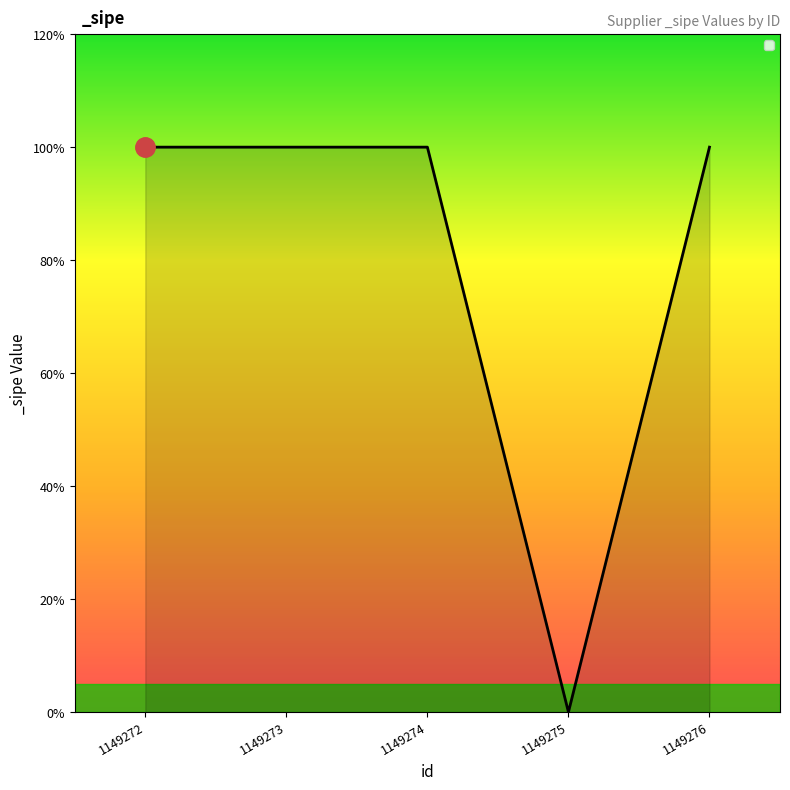

The chart shows a value of 1 at 1149274. True or false?

False